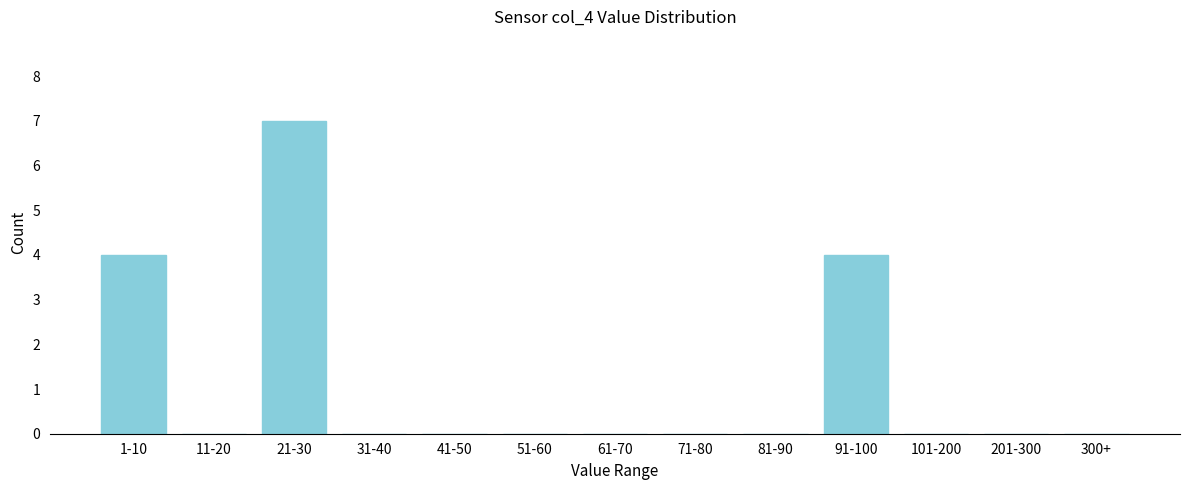

Reading right to left, list all the values displayed in this chart.

300+=0	201-300=0	101-200=0	91-100=4	81-90=0	71-80=0	61-70=0	51-60=0	41-50=0	31-40=0	21-30=7	11-20=0	1-10=4